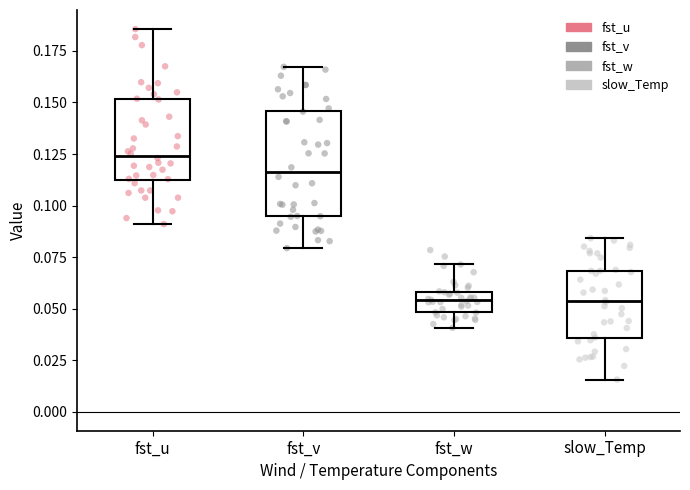

Reading left to right, read every box against the y-axis: the position of its median line, the range the box covers, and the ends of its whiskers. The values are not printed on the chart, so give them approximately, as read against the axis.

fst_u: median 0.125, box 0.110 to 0.150, whiskers 0.090 to 0.185
fst_v: median 0.115, box 0.095 to 0.145, whiskers 0.080 to 0.165
fst_w: median 0.055, box 0.050 to 0.060, whiskers 0.040 to 0.070
slow_Temp: median 0.055, box 0.035 to 0.070, whiskers 0.015 to 0.085